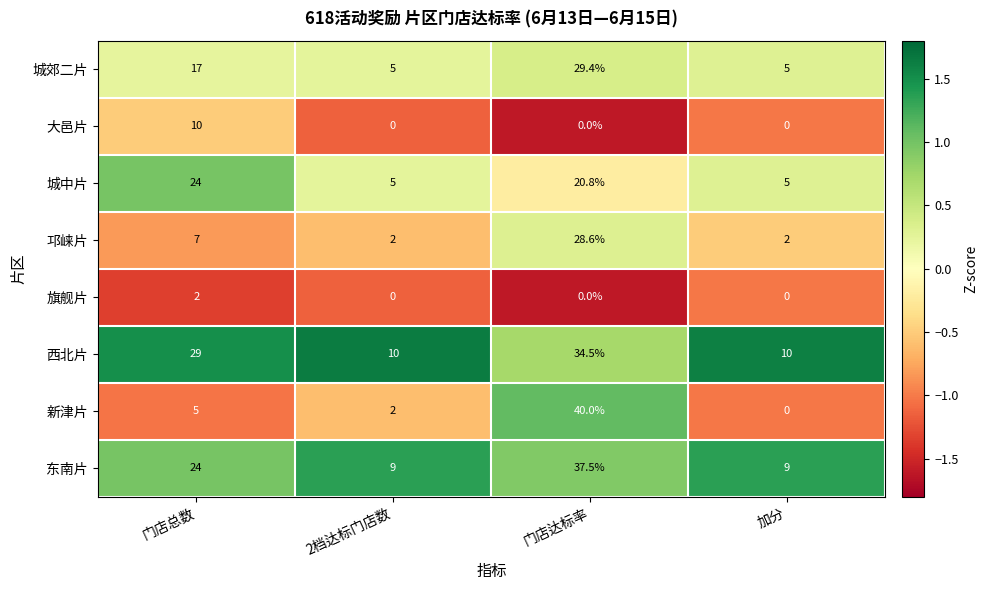

What is the average value of the 东南片 series?

19.9